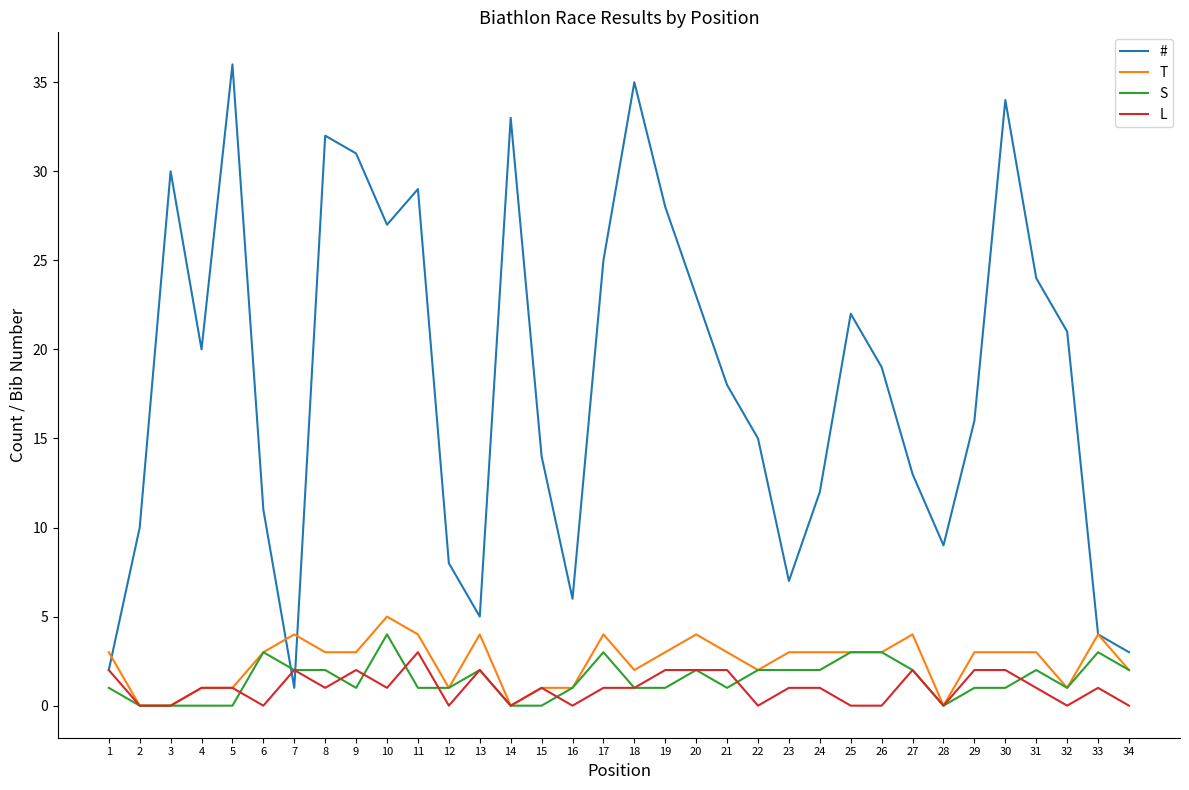

Reading left to right, list all the values displayed in this chart.

#: 2	10	30	20	36	11	1	32	31	27	29	8	5	33	14	6	25	35	28	23	18	15	7	12	22	19	13	9	16	34	24	21	4	3
T: 3	0	0	1	1	3	4	3	3	5	4	1	4	0	1	1	4	2	3	4	3	2	3	3	3	3	4	0	3	3	3	1	4	2
S: 1	0	0	0	0	3	2	2	1	4	1	1	2	0	0	1	3	1	1	2	1	2	2	2	3	3	2	0	1	1	2	1	3	2
L: 2	0	0	1	1	0	2	1	2	1	3	0	2	0	1	0	1	1	2	2	2	0	1	1	0	0	2	0	2	2	1	0	1	0